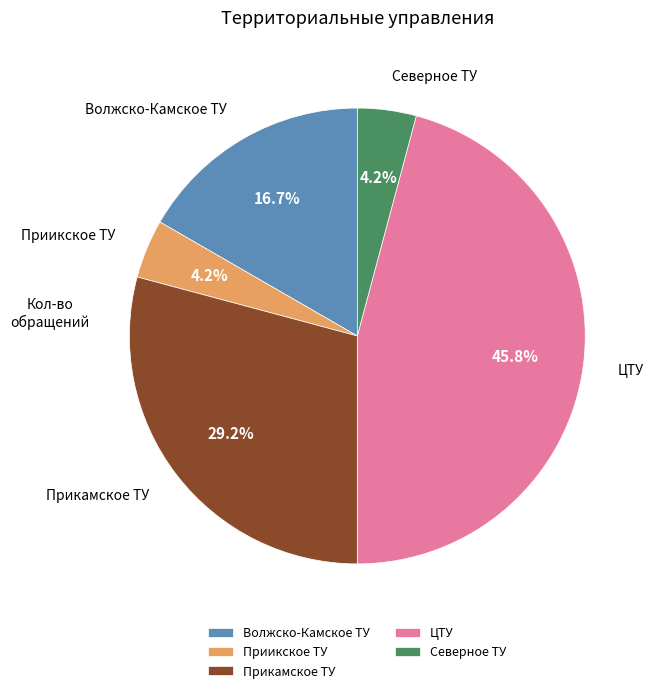

To the nearest percent, what percentage of the pie is Прикамское ТУ?

29%